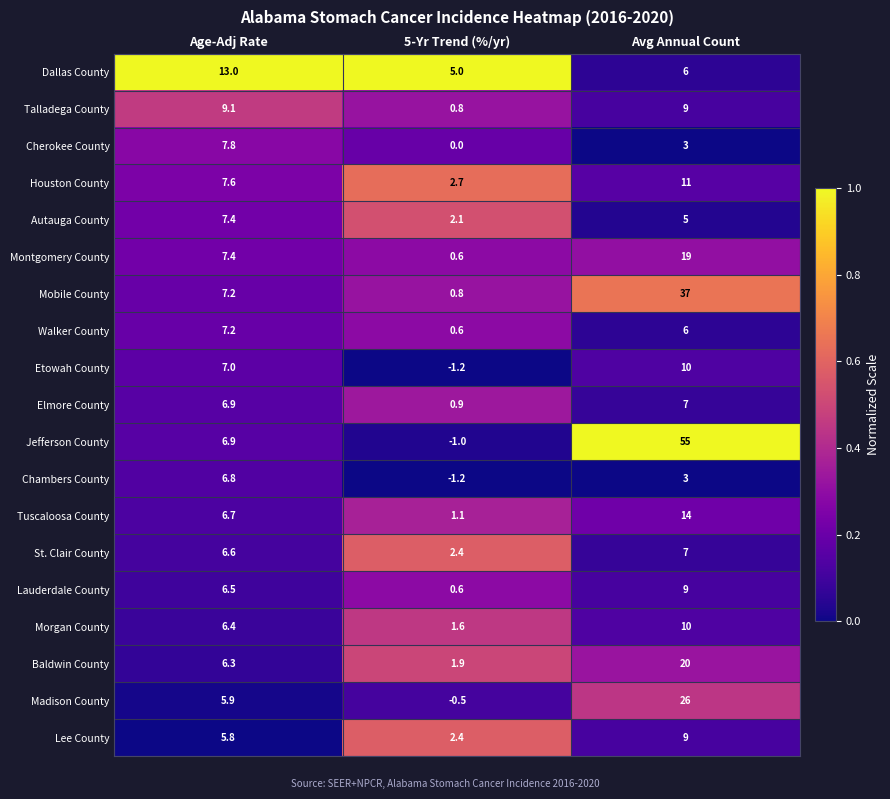

Is it true that Lauderdale County equals 0.6 at 5-Yr Trend (%/yr)?

True